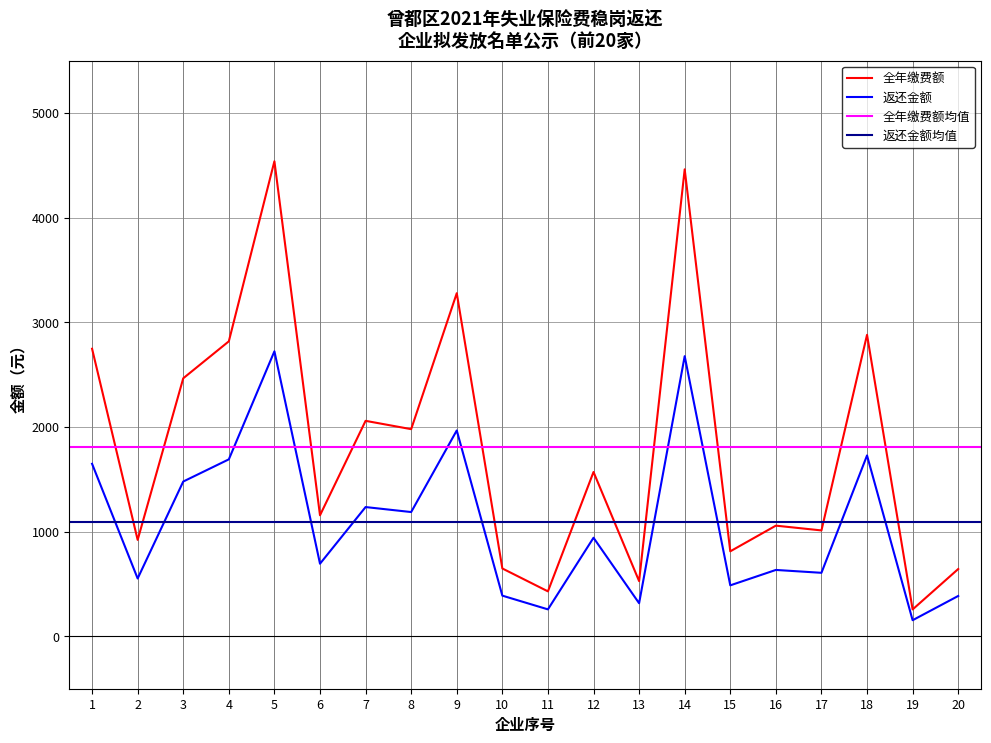

Rank the categories by 全年缴费额 value from highest to lowest.

5, 14, 9, 18, 4, 1, 3, 7, 8, 12, 6, 16, 17, 2, 15, 10, 20, 13, 11, 19